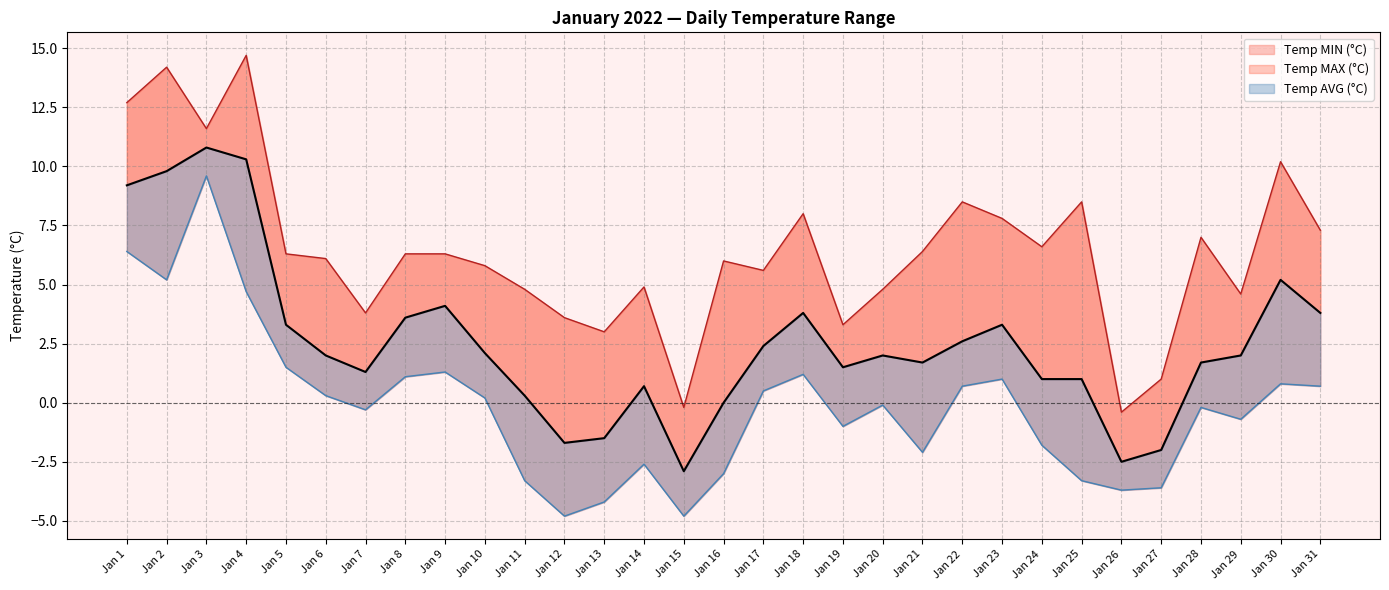

List the series in order of their overall mean, highest first.

Temp MAX (°C), Temp AVG (°C), Temp MIN (°C)